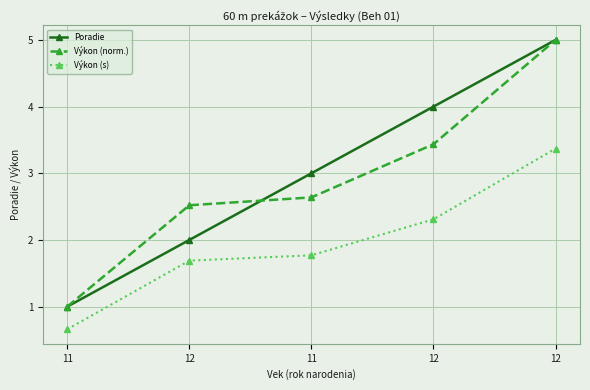

Which category has the highest value across all series?

12